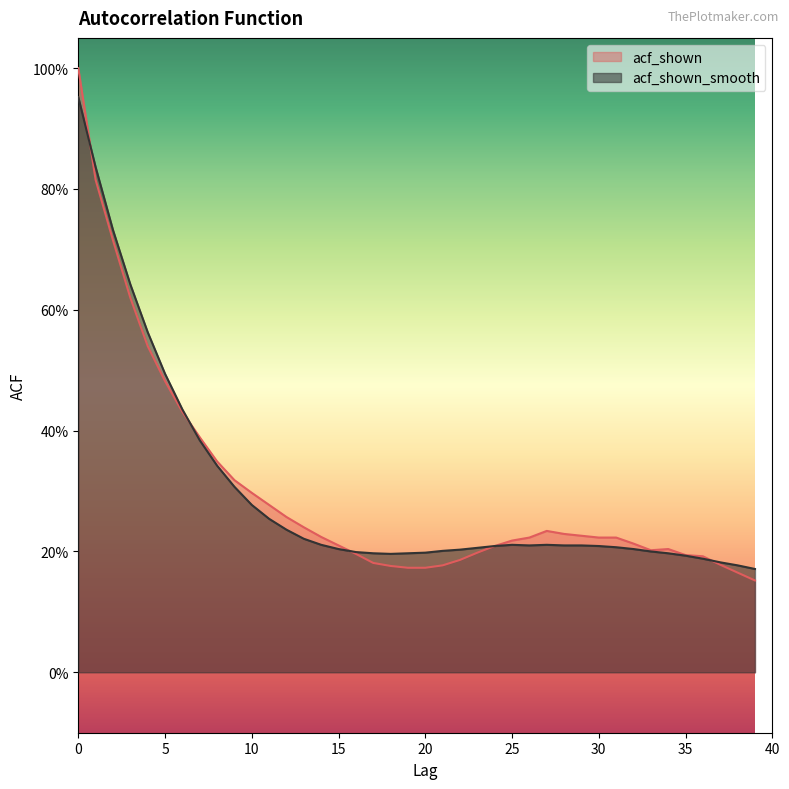

The acf_shown_smooth series shows 0.3 at 19. True or false?

False